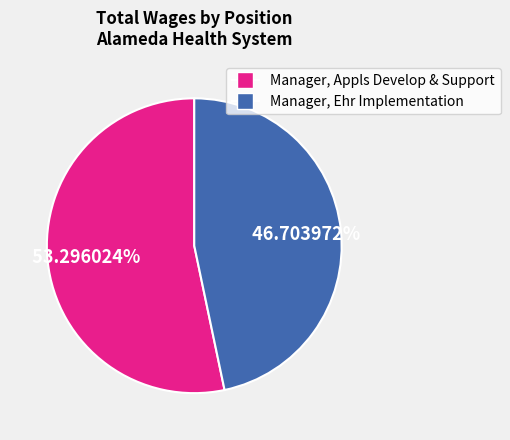

Count the number of slices in the pie.

2